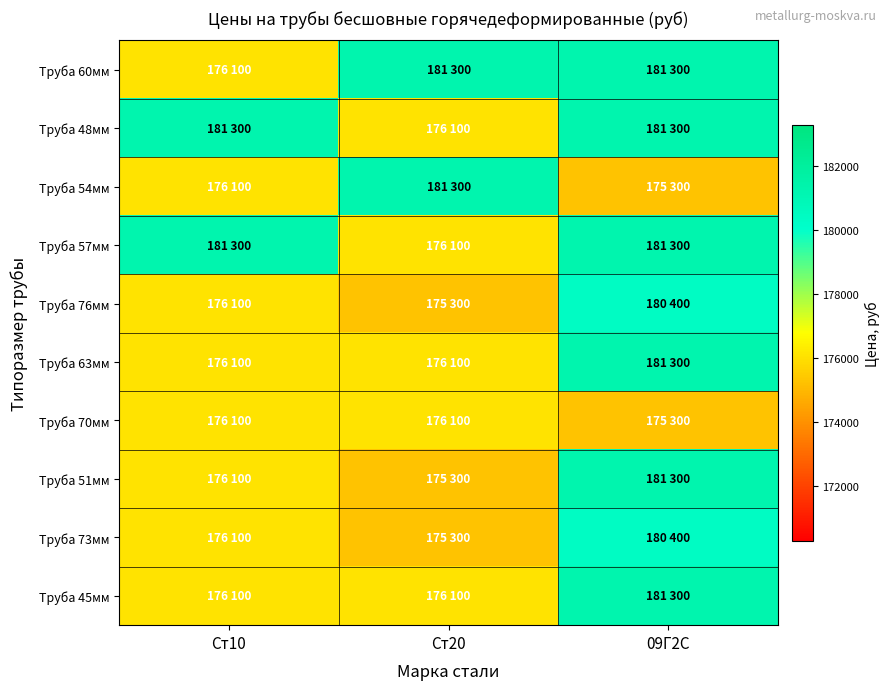

Reading left to right, what are all the values shown in this chart?

Труба 60мм: Ст10=176100	Ст20=181300	09Г2С=181300
Труба 48мм: Ст10=181300	Ст20=176100	09Г2С=181300
Труба 54мм: Ст10=176100	Ст20=181300	09Г2С=175300
Труба 57мм: Ст10=181300	Ст20=176100	09Г2С=181300
Труба 76мм: Ст10=176100	Ст20=175300	09Г2С=180400
Труба 63мм: Ст10=176100	Ст20=176100	09Г2С=181300
Труба 70мм: Ст10=176100	Ст20=176100	09Г2С=175300
Труба 51мм: Ст10=176100	Ст20=175300	09Г2С=181300
Труба 73мм: Ст10=176100	Ст20=175300	09Г2С=180400
Труба 45мм: Ст10=176100	Ст20=176100	09Г2С=181300